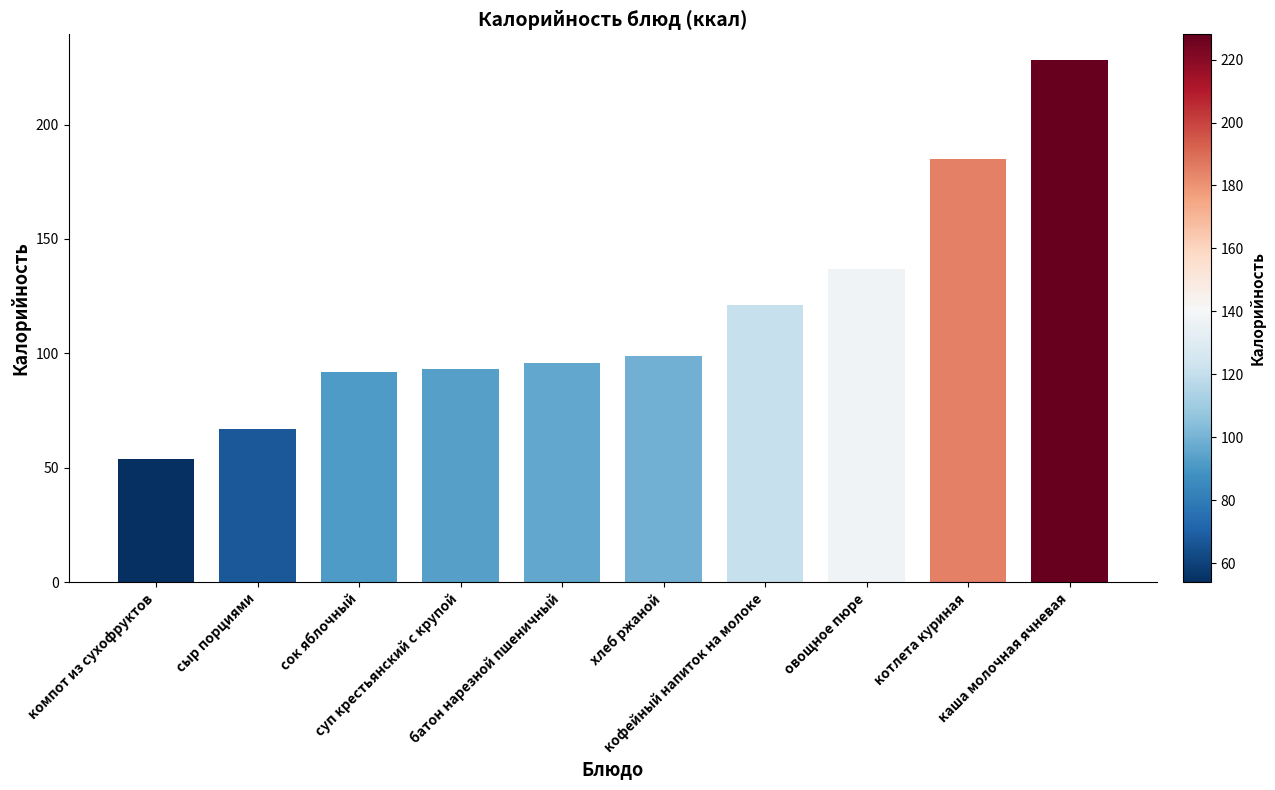

Which has a higher value, овощное пюре or суп крестьянский с крупой?

овощное пюре